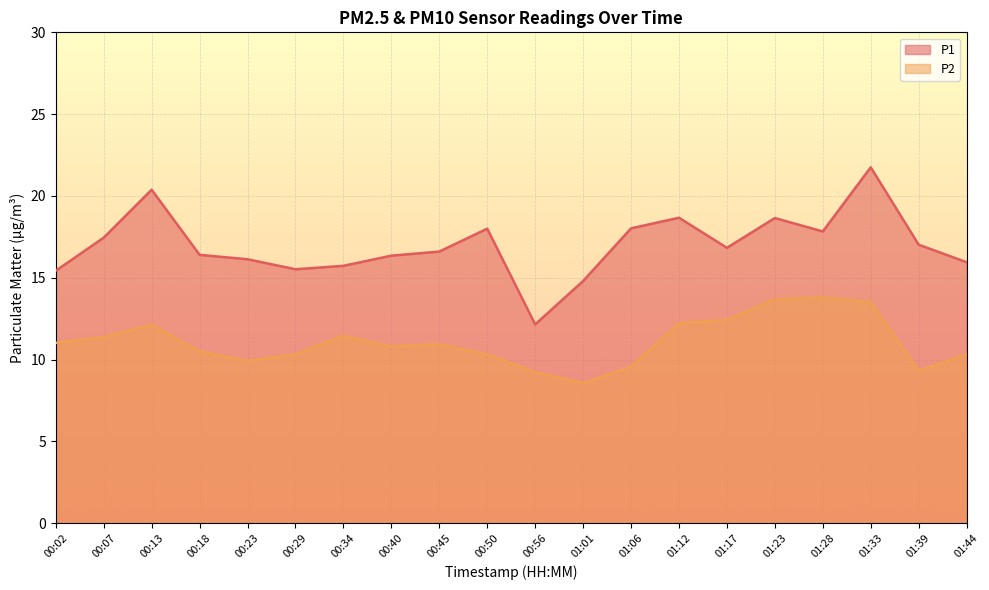

What is the average value of the P2 series?

11.1